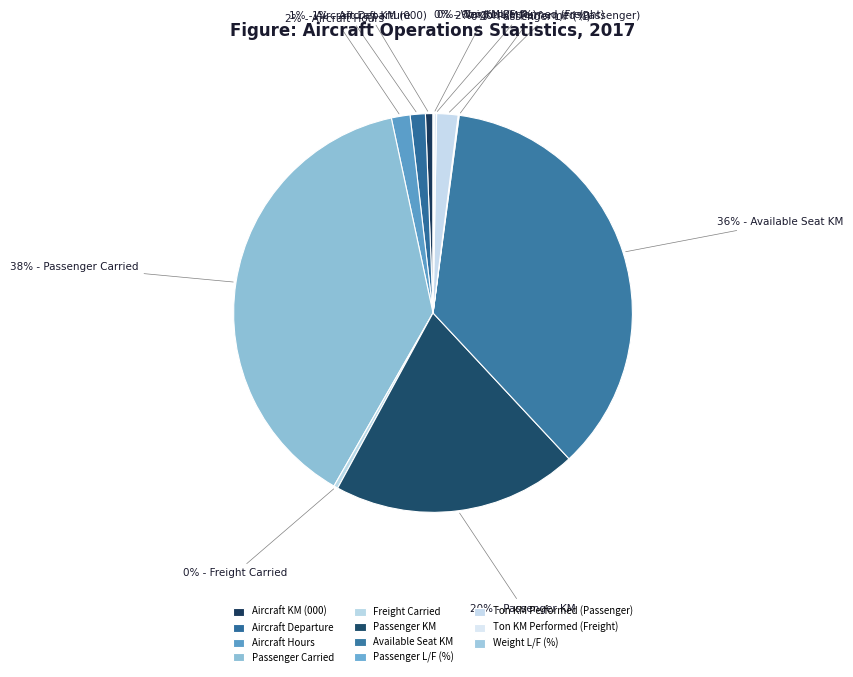

To the nearest percent, what portion does Passenger Carried represent?

38%